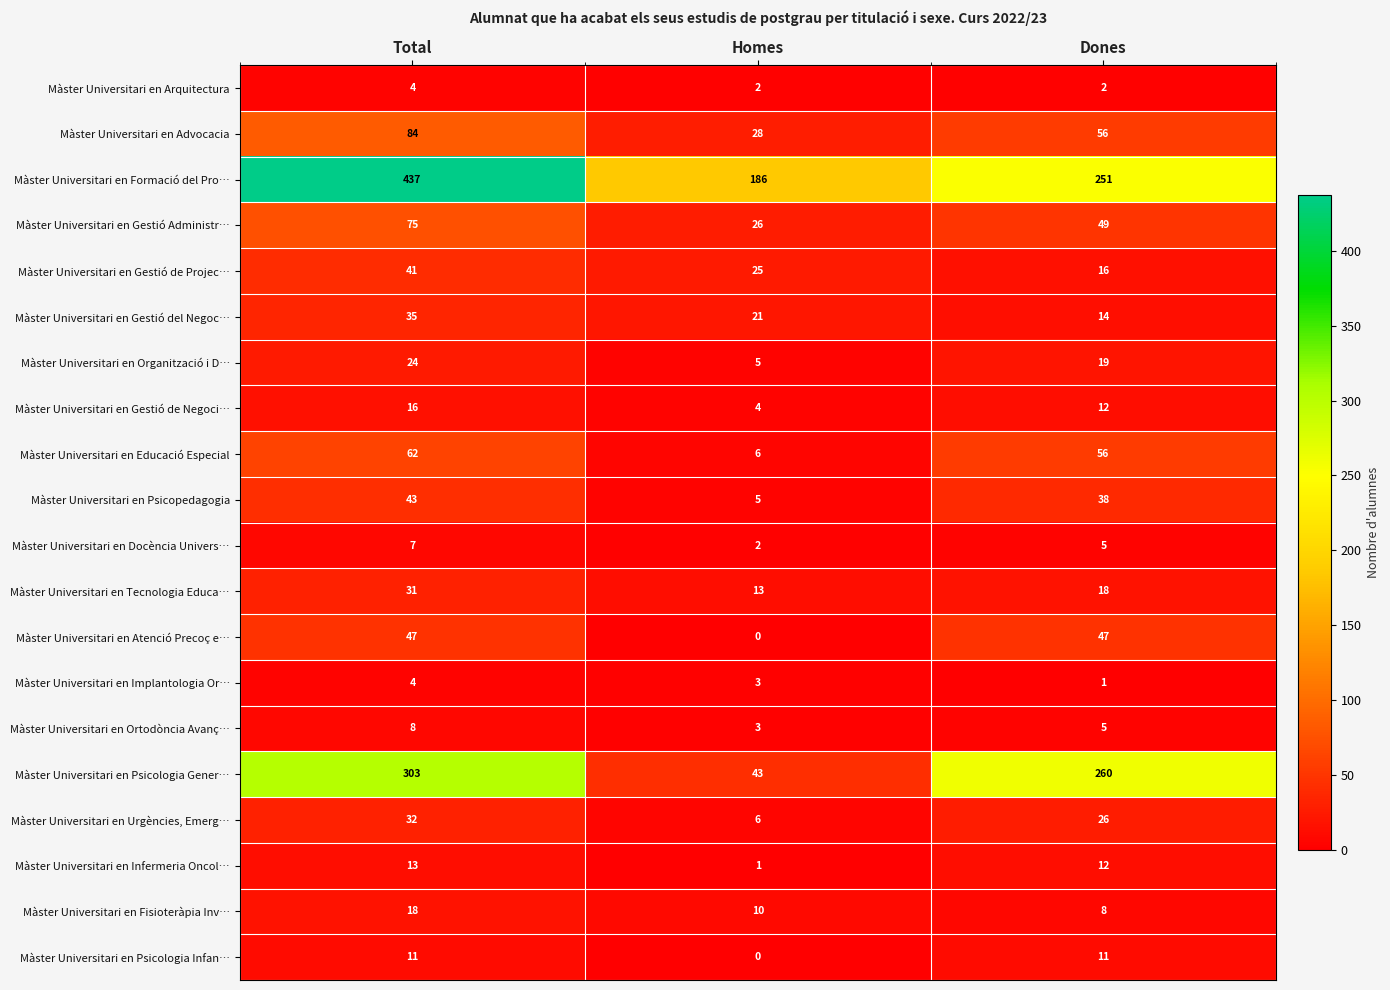

What is the maximum value for Màster Universitari en Advocacia?

84